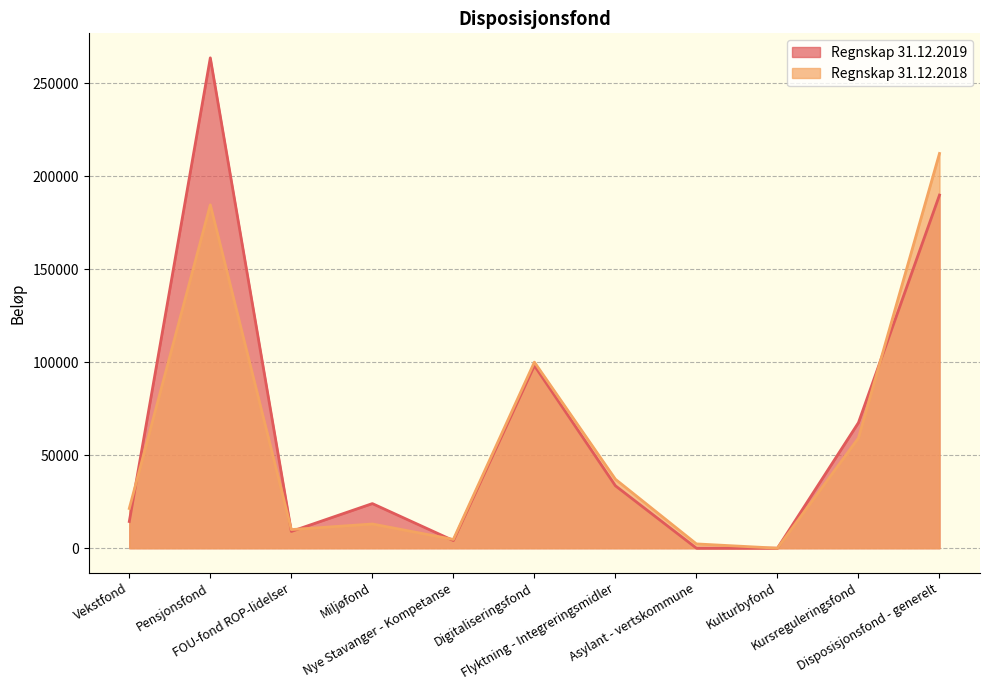

What position from the left is Pensjonsfond?

2